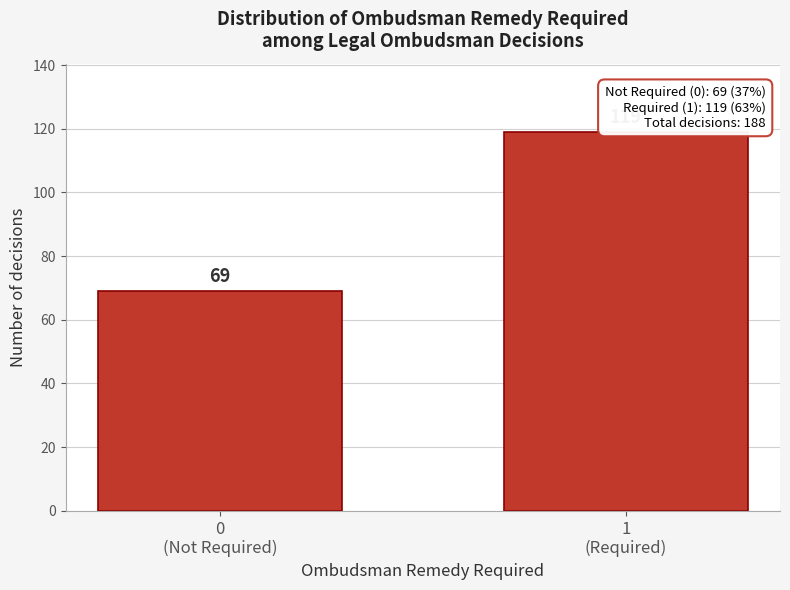

Reading right to left, list all the values displayed in this chart.

119	69